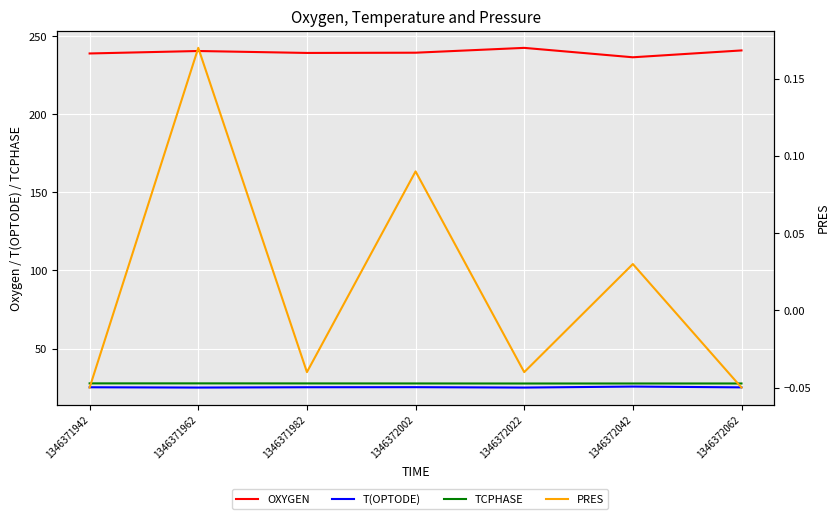

What is the value of the PRES point at the 7th from the left?

-0.1